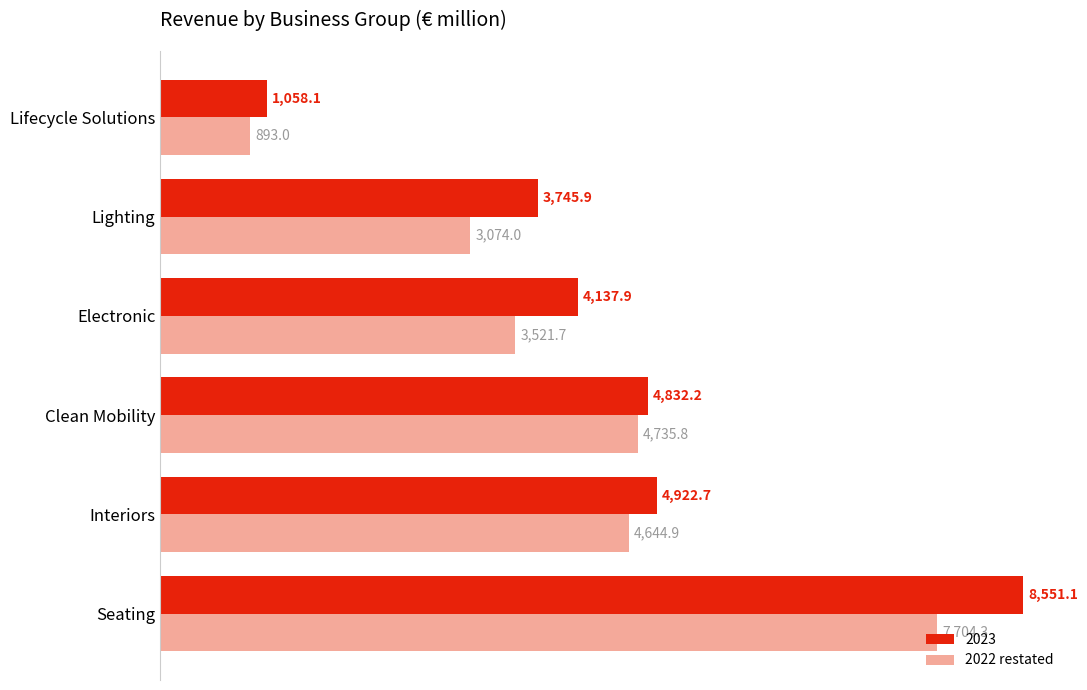

What is the smallest value displayed?

893.0